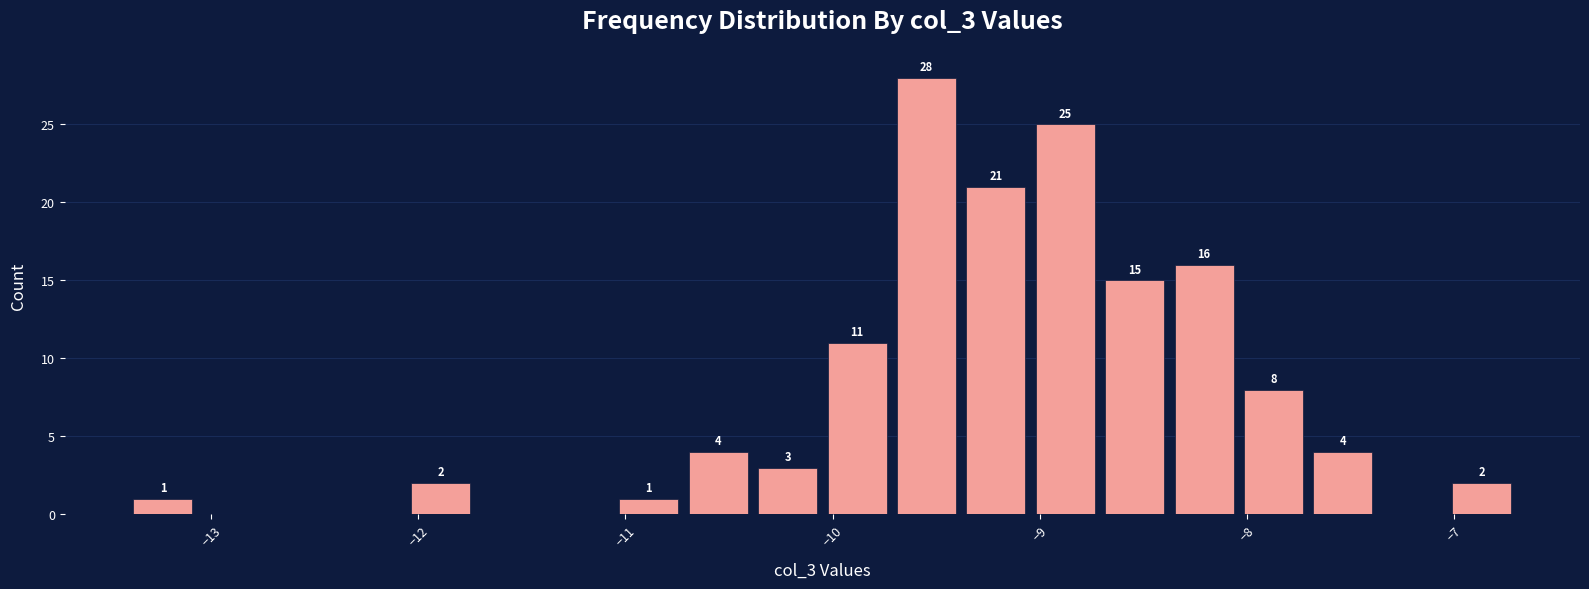

Around what value on the x-axis is the tallest bar? Give the approximate position of its centre, as read against the axis.

-9.5